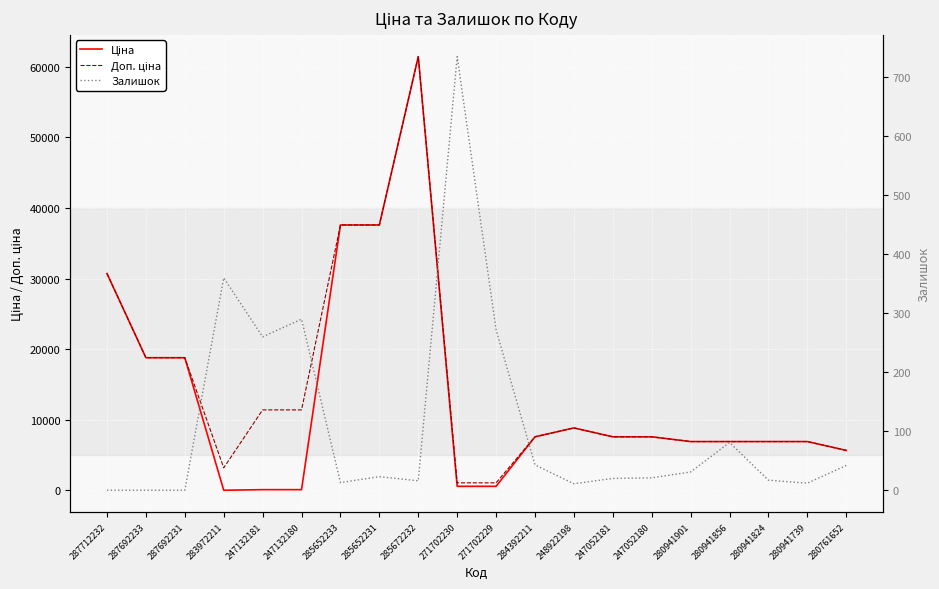

What are all the series names shown in the legend?

Ціна, Доп. ціна, Залишок